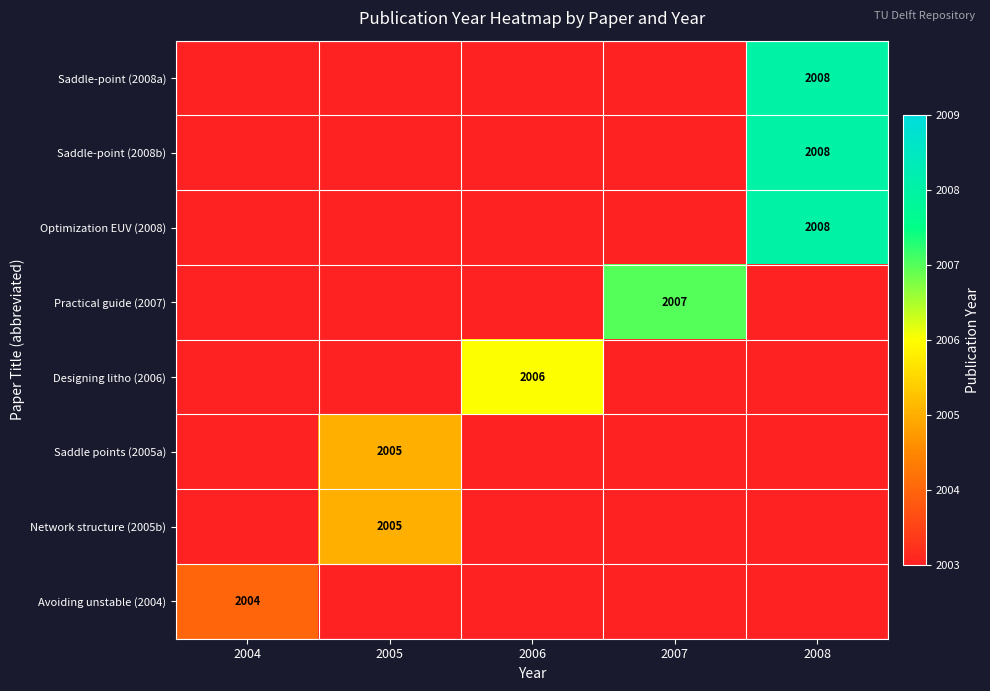

How many data points does each series have?

5